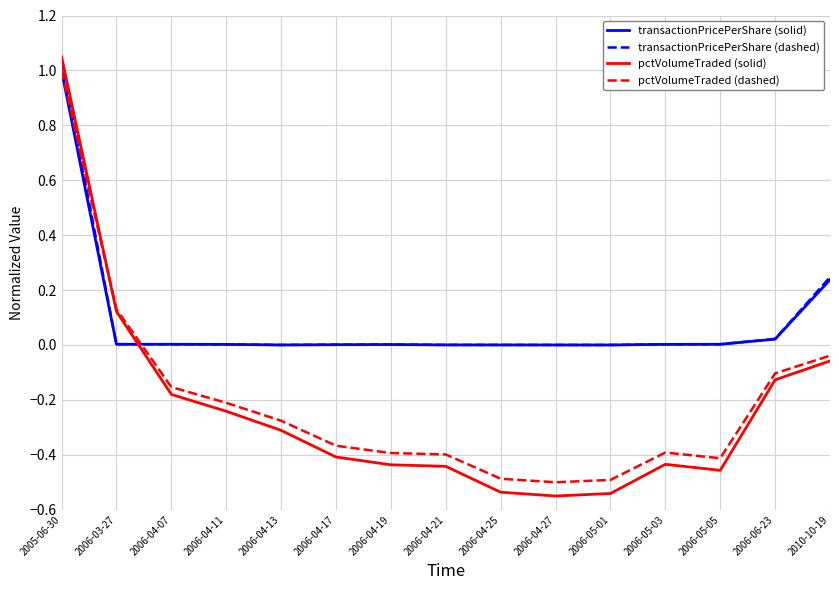

After their last crossing, which series has the higher values: pctVolumeTraded (dashed) or transactionPricePerShare (dashed)?

transactionPricePerShare (dashed)